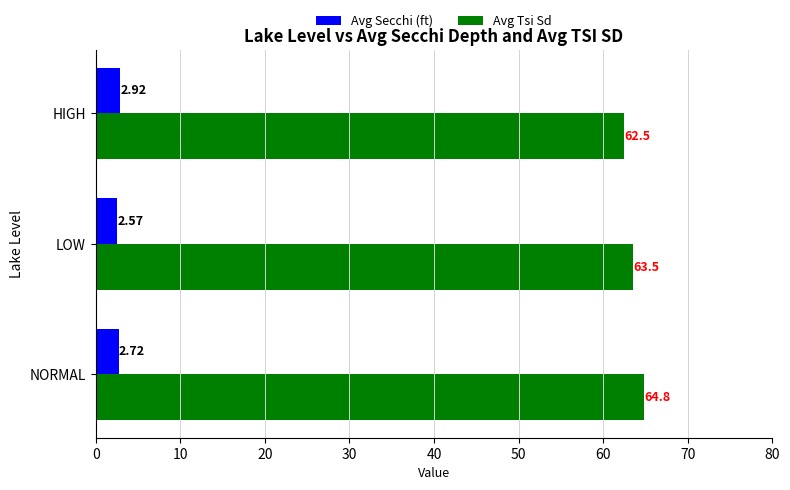

Which category has the lowest value across all series?

LOW